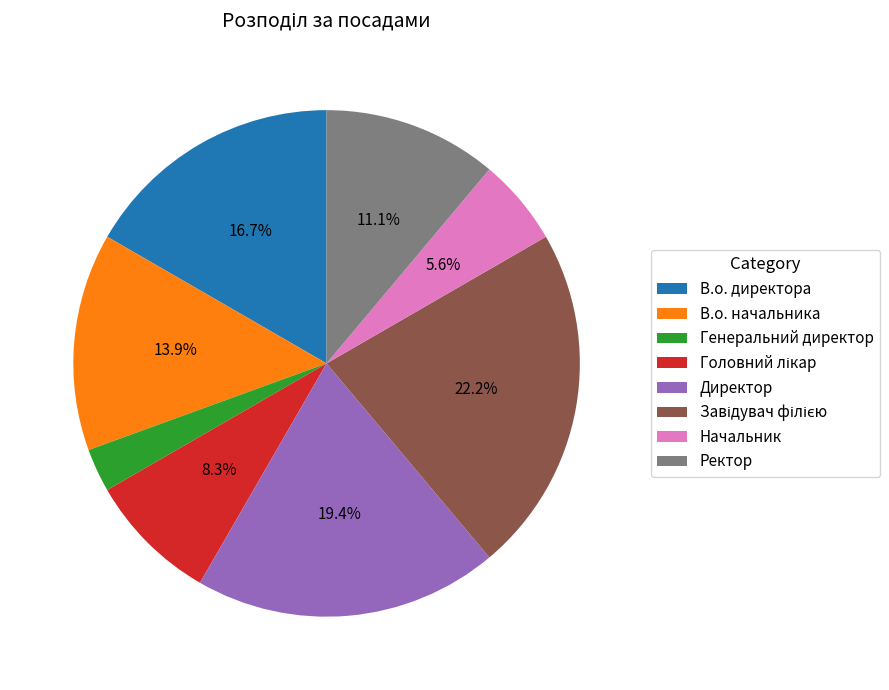

Is it true that Начальник is 6% of the pie?

True